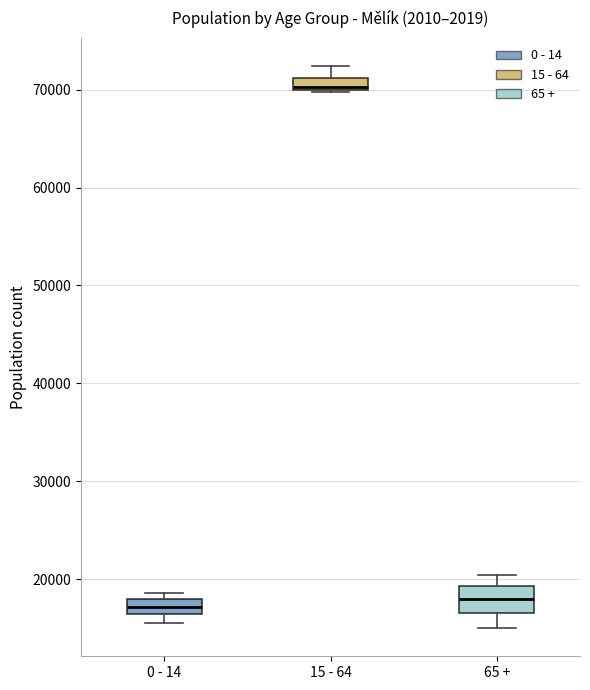

Which box has the highest median line?

15 - 64